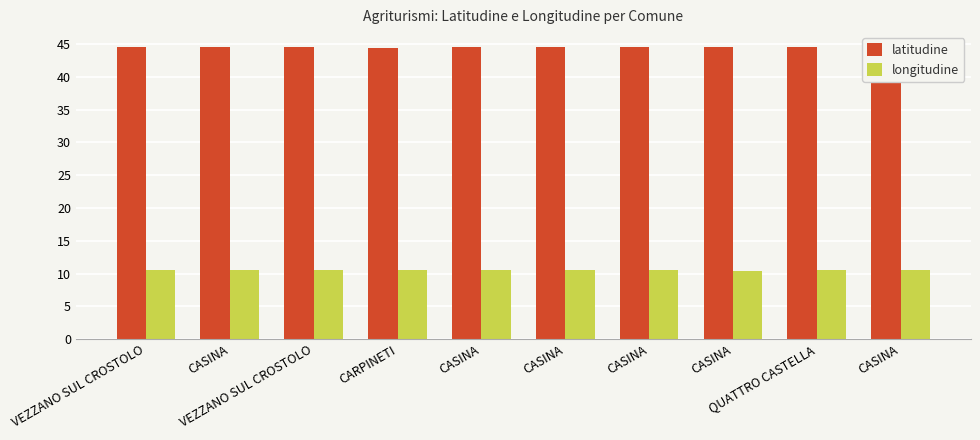

Which series has the largest total across all categories?

latitudine